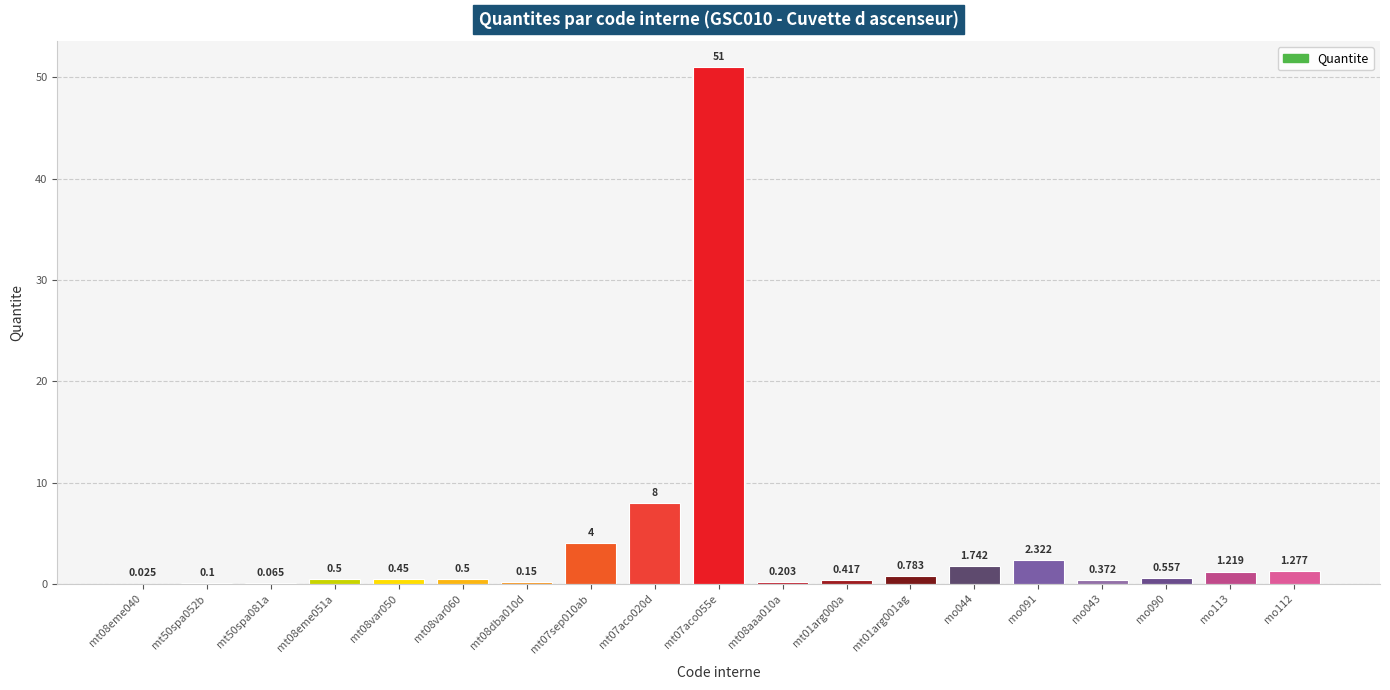

List the labels in order of value, largest first.

mt07aco055e, mt07aco020d, mt07sep010ab, mo091, mo044, mo112, mo113, mt01arg001ag, mo090, mt08eme051a, mt08var060, mt08var050, mt01arg000a, mo043, mt08aaa010a, mt08dba010d, mt50spa052b, mt50spa081a, mt08eme040